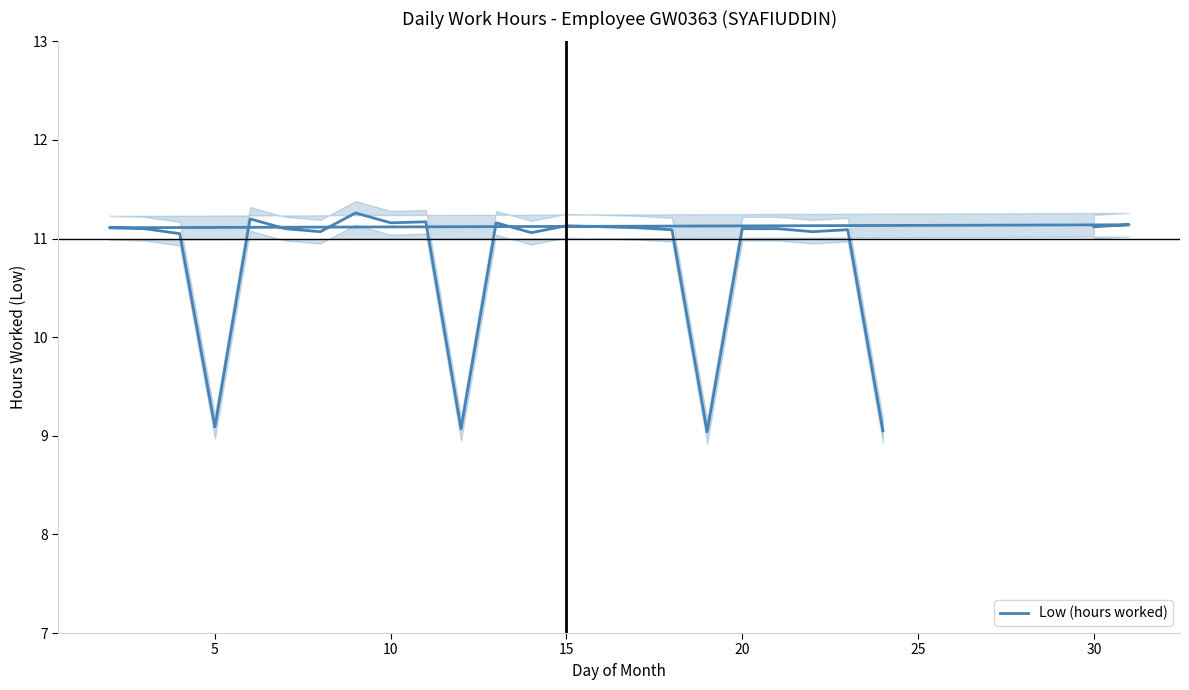

Is it true that the value at 15 is 19.2?

False